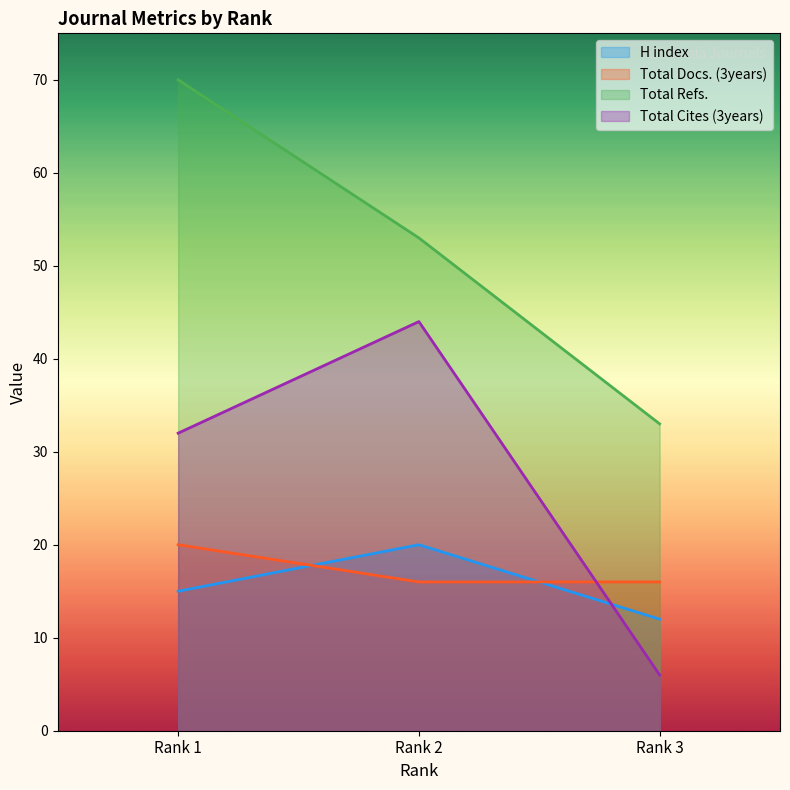

Which series has the widest spread of values?

Total Cites (3years)